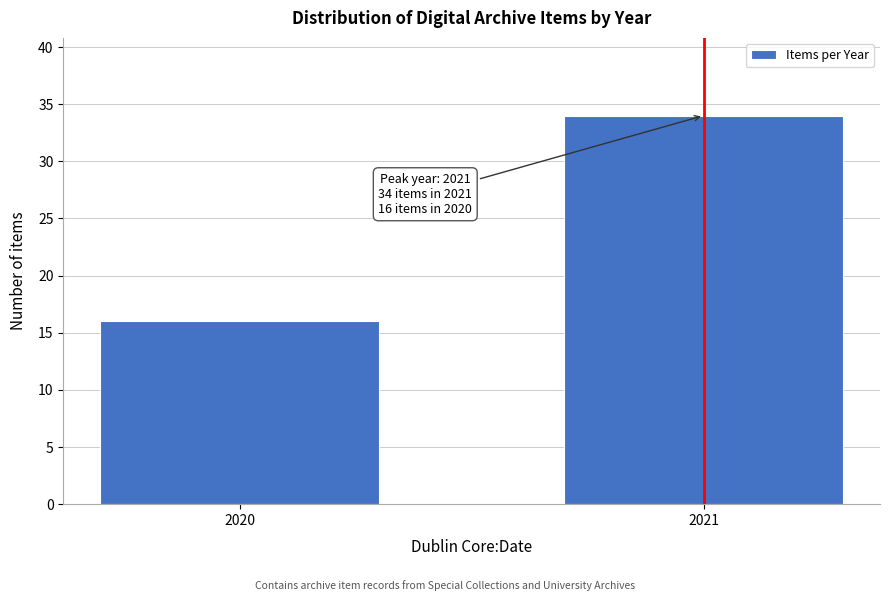

Reading right to left, what are all the values shown in this chart?

2021=34	2020=16